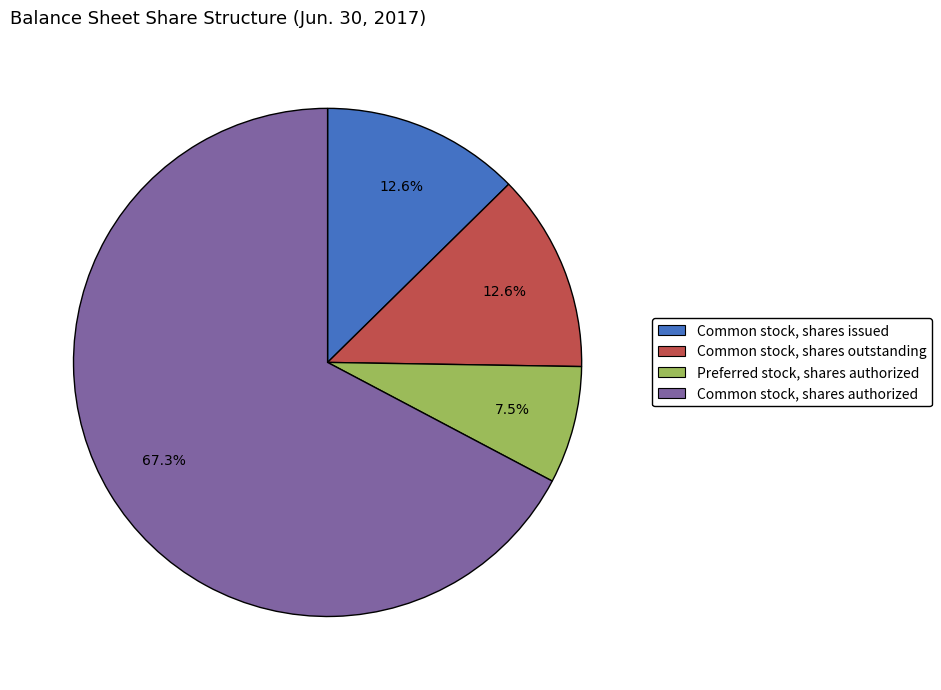

Count the number of slices in the pie.

4